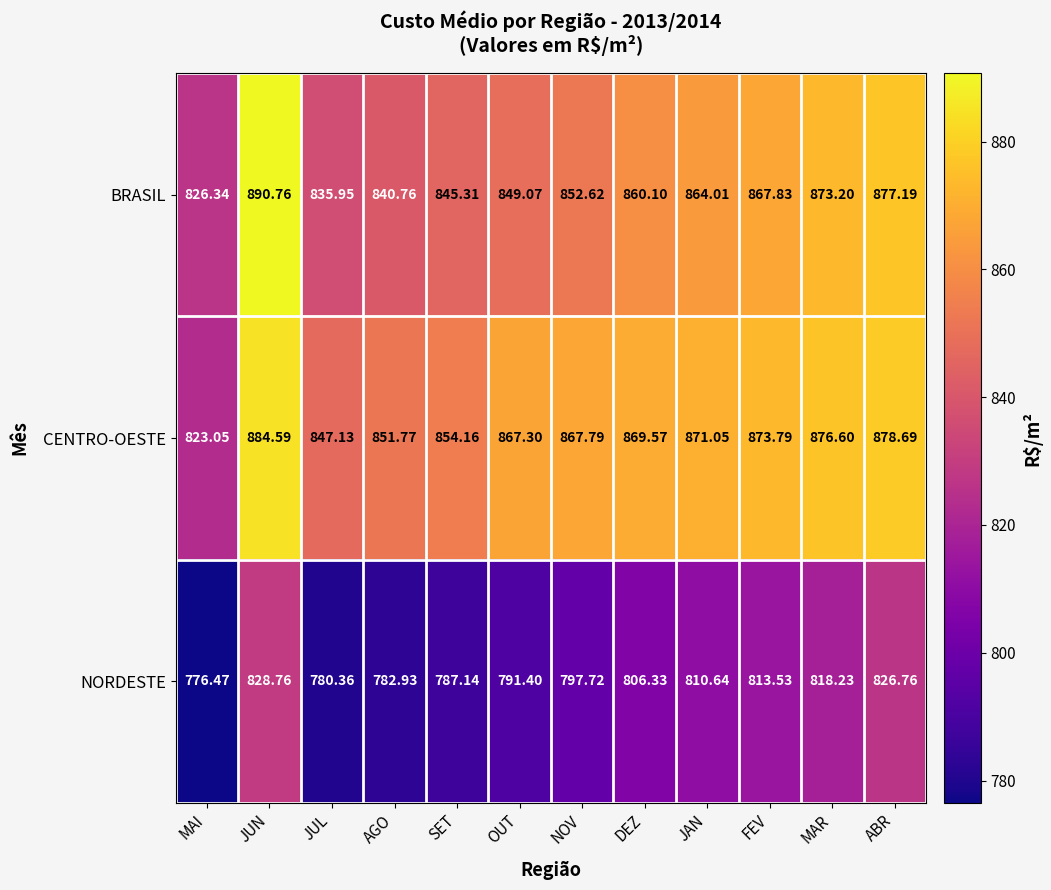

Rank the series at MAR from lowest to highest value.

NORDESTE, BRASIL, CENTRO-OESTE